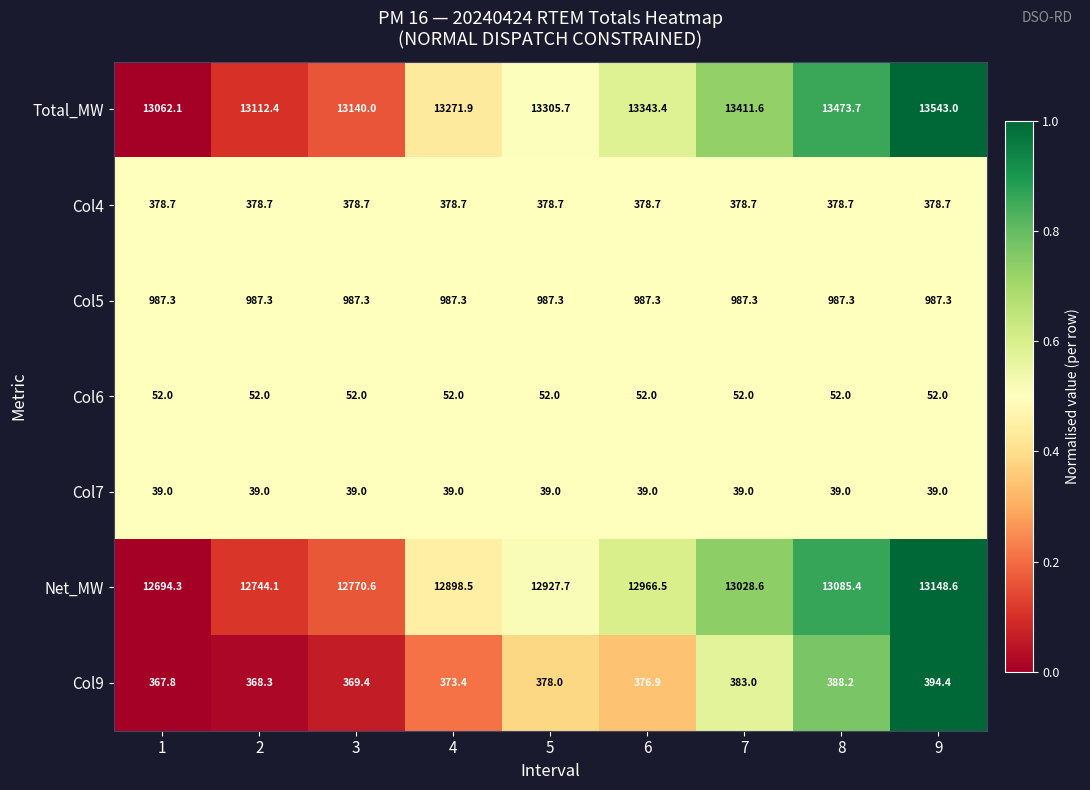

What is the greatest value displayed?

13543.0